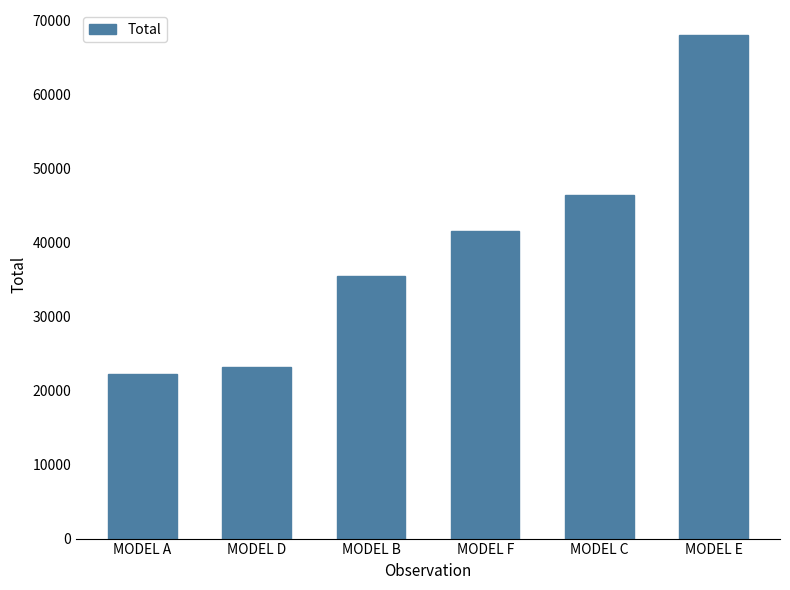

What is the change in value from MODEL D to MODEL E?

+44787